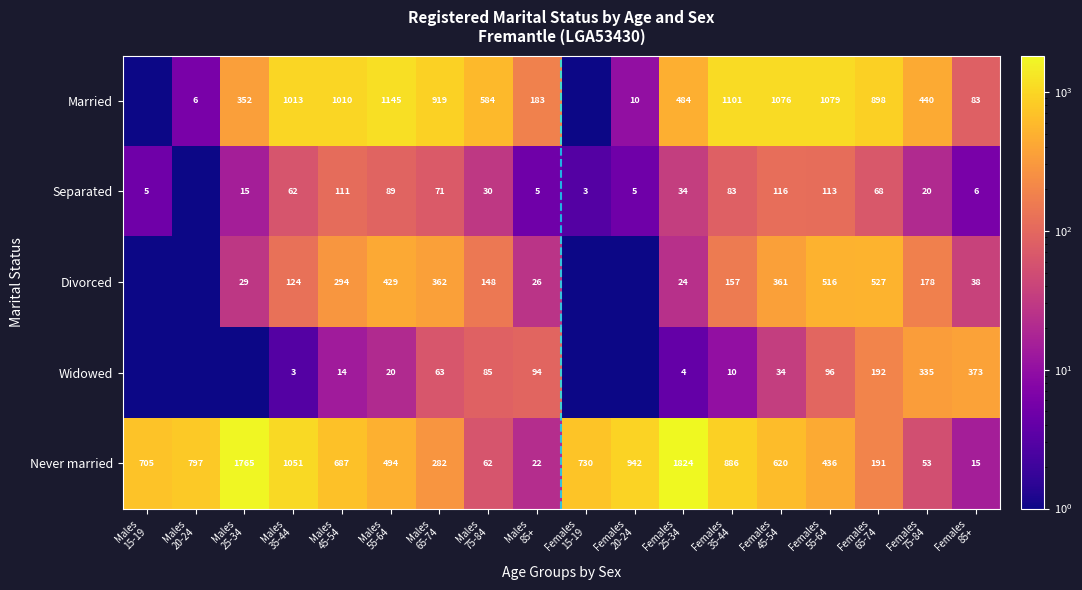

What is the maximum value shown in the chart?

1824.0